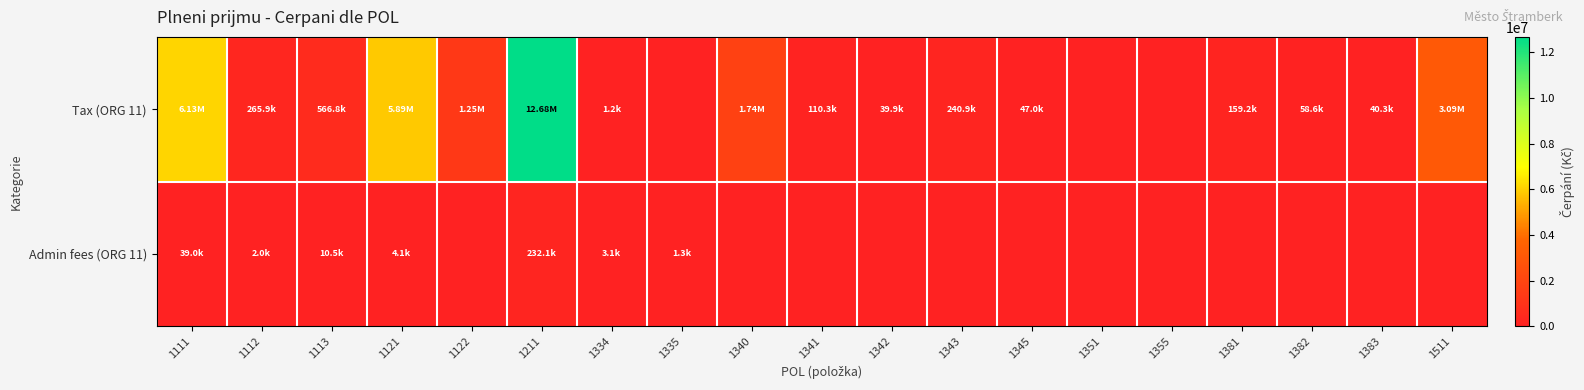

Rank the series by their average value, from lowest to highest.

Admin fees (ORG 11), Tax (ORG 11)